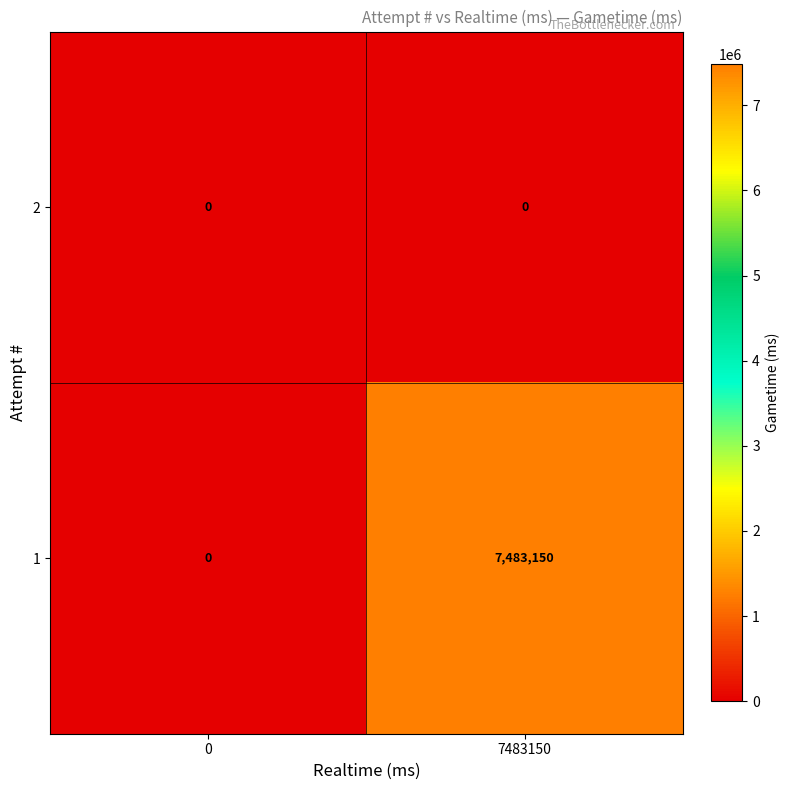

What is the maximum value shown in the chart?

7483150